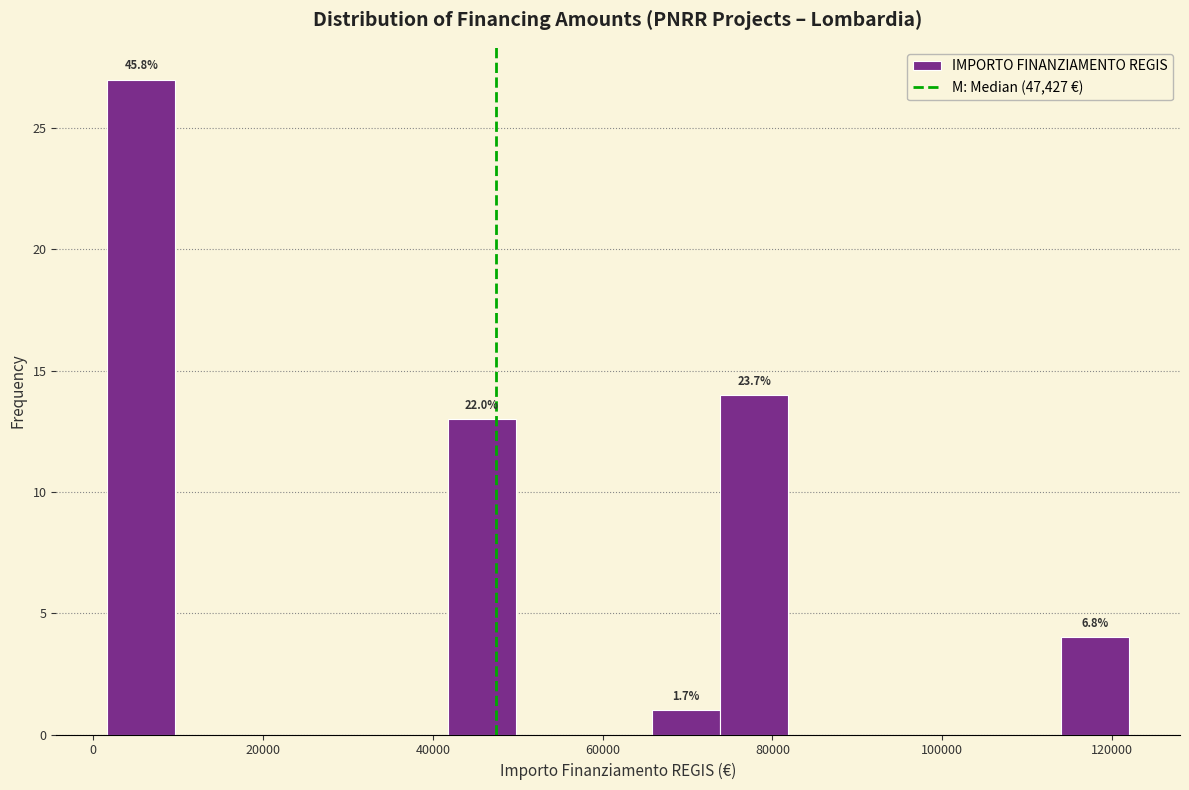

Over which range of the x-axis is the bar tallest?

2000 to 10000